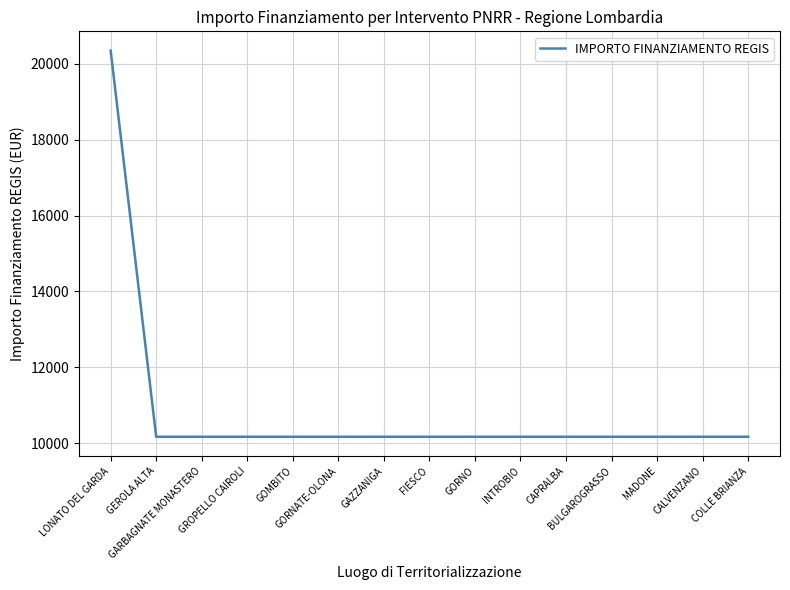

What is the greatest value displayed?

20344